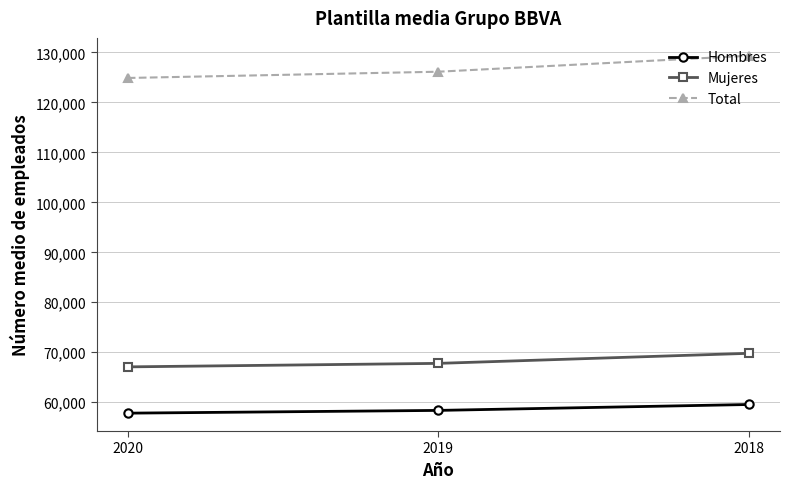

How many Total values are between 124891 and 129336?

3